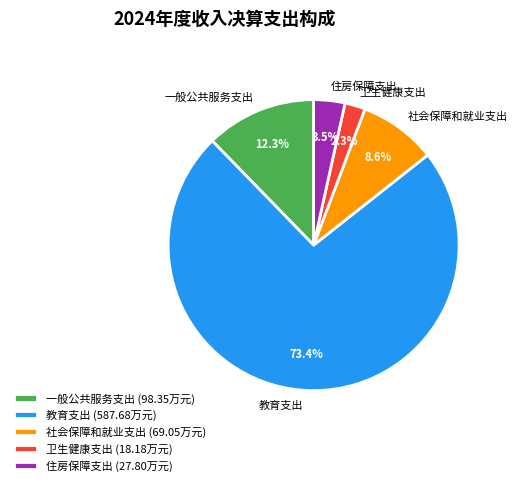

How much of the chart is everything except 一般公共服务支出?

87.7%